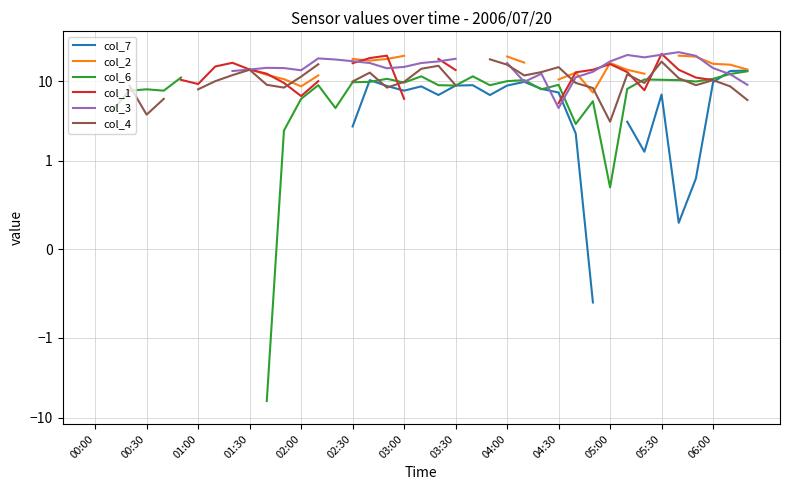

How many values in the col_4 series are below 9?

13